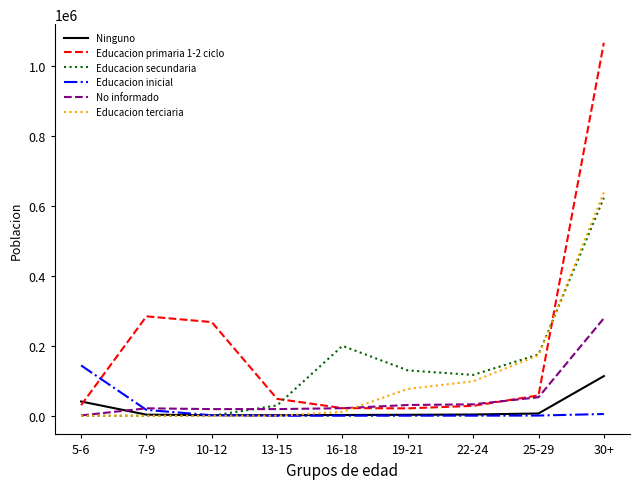

What is the difference between the highest and lowest values at 7-9?

283895